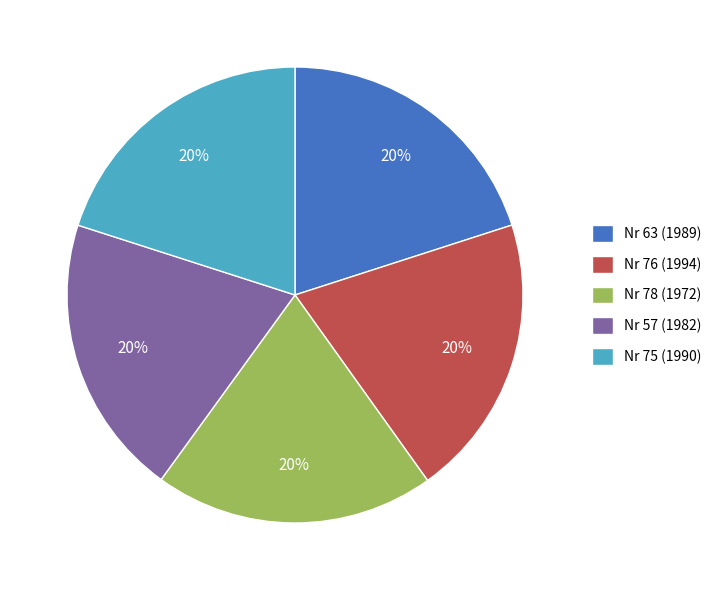

What percentage is the Nr 76 (1994) slice, to the nearest percent?

20%